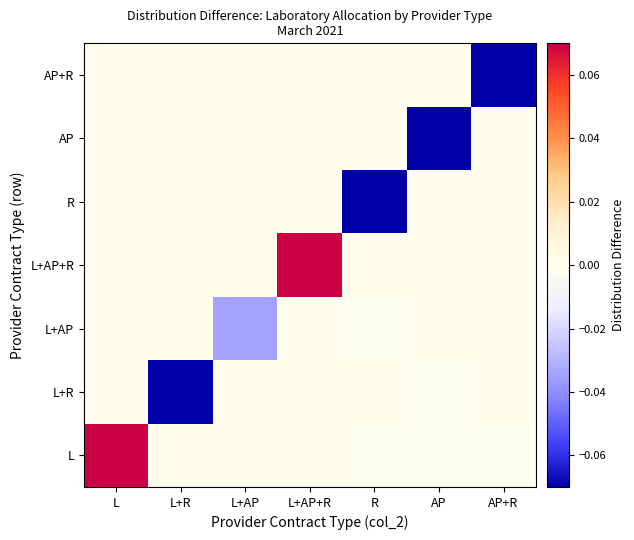

At how many categories does at least one series exceed 0?

7